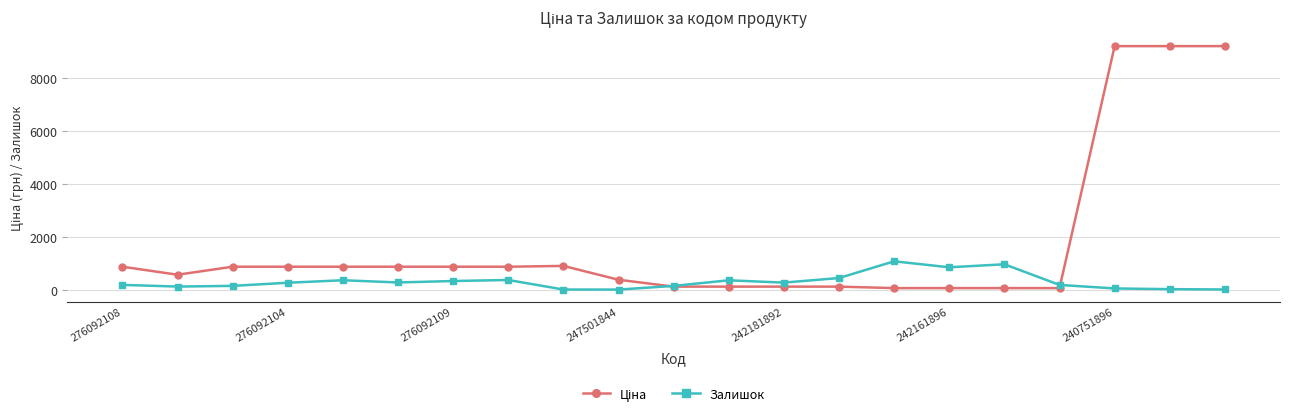

At how many categories does at least one series exceed 6749?

3